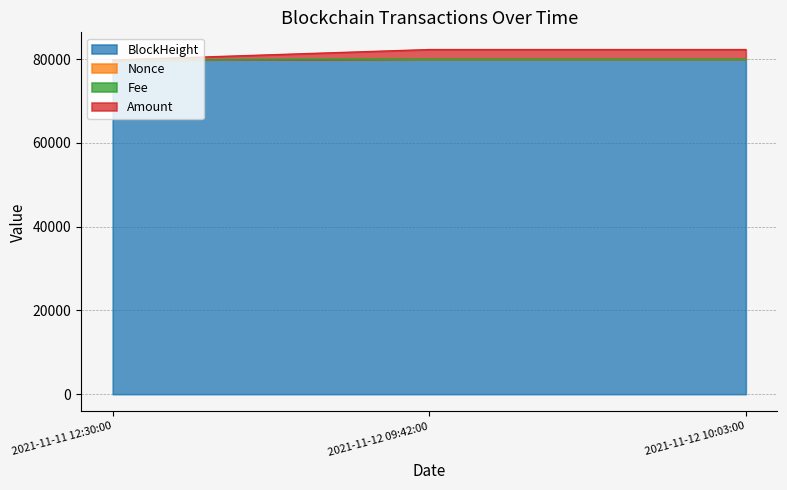

How many categories are shown in the chart?

3